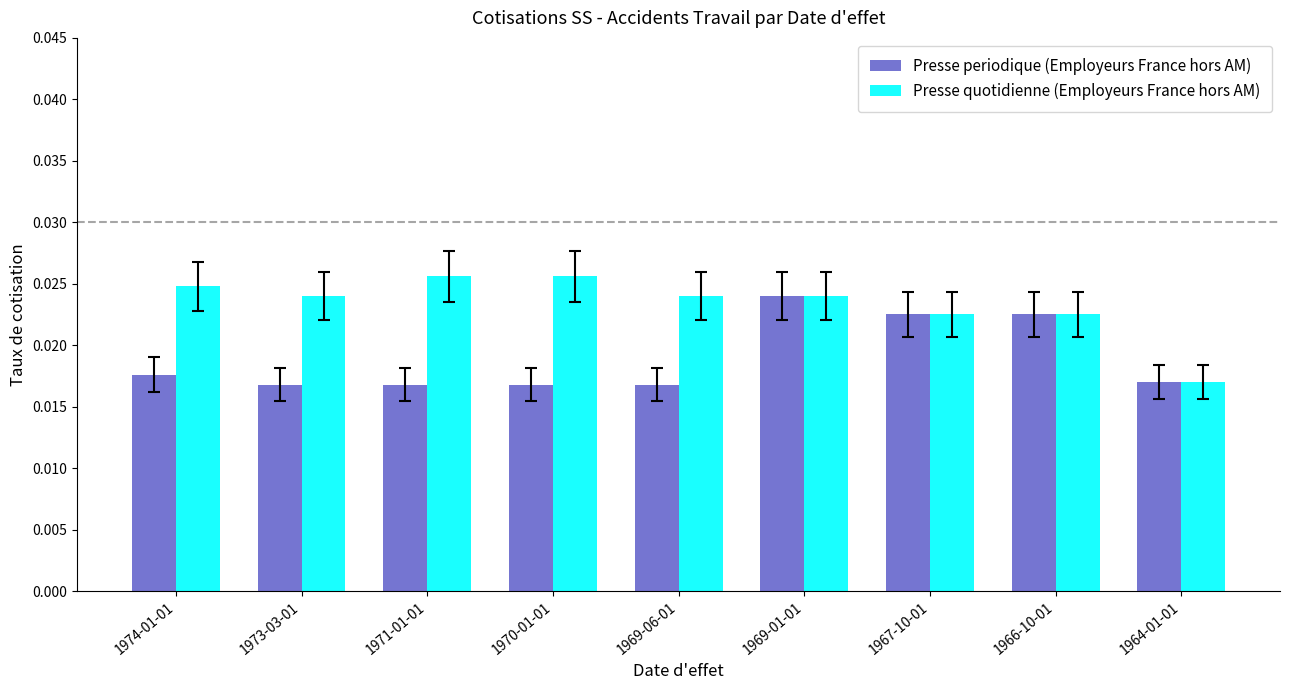

Rank the series by their average value, from highest to lowest.

Presse quotidienne (Employeurs France hors AM), Presse periodique (Employeurs France hors AM)